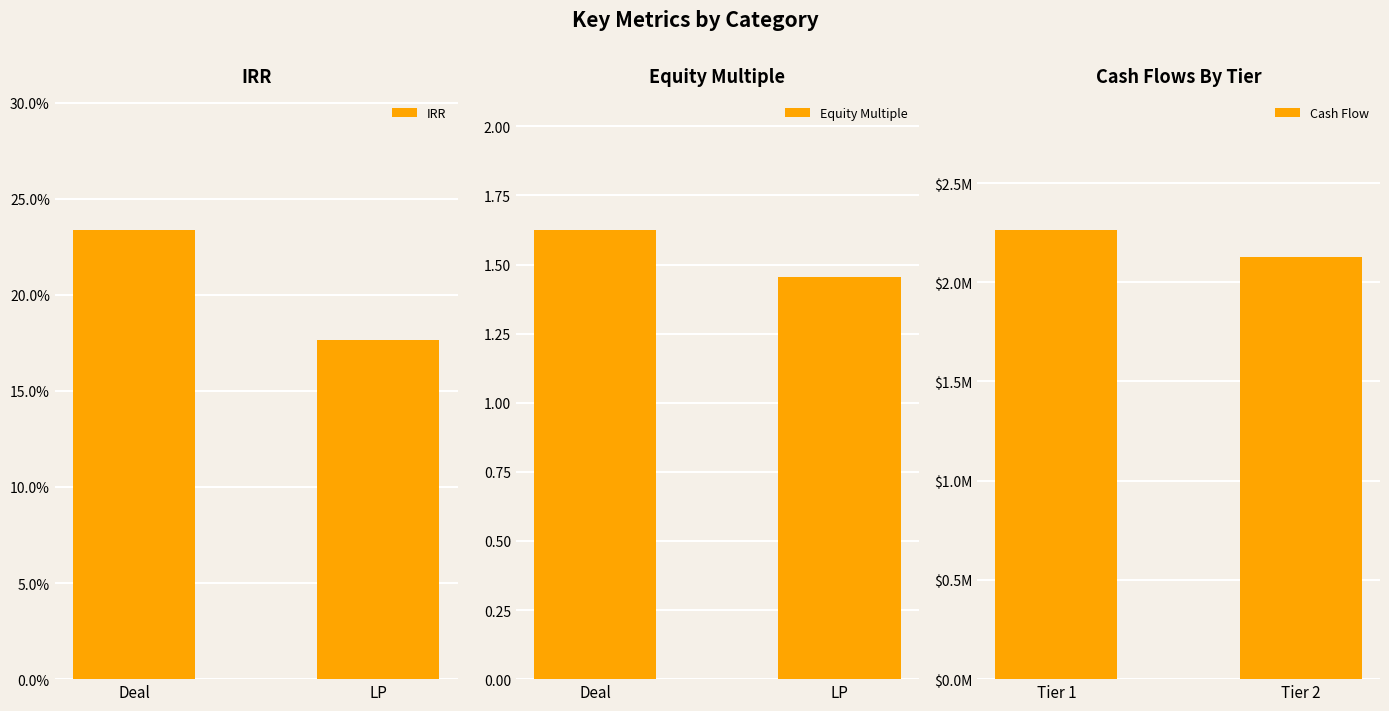

Is the value of Equity Multiple at Deal greater than the value of IRR at Deal?

Yes